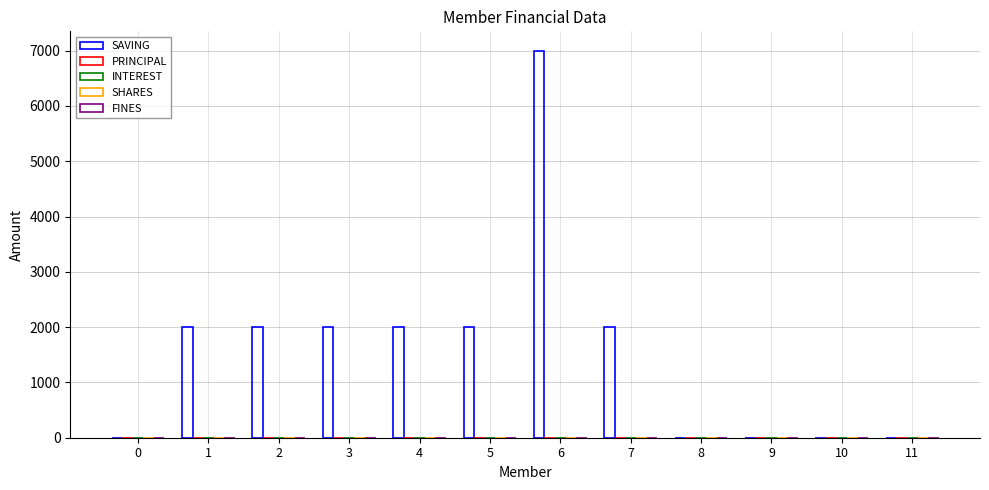

How many series are shown in this chart?

1